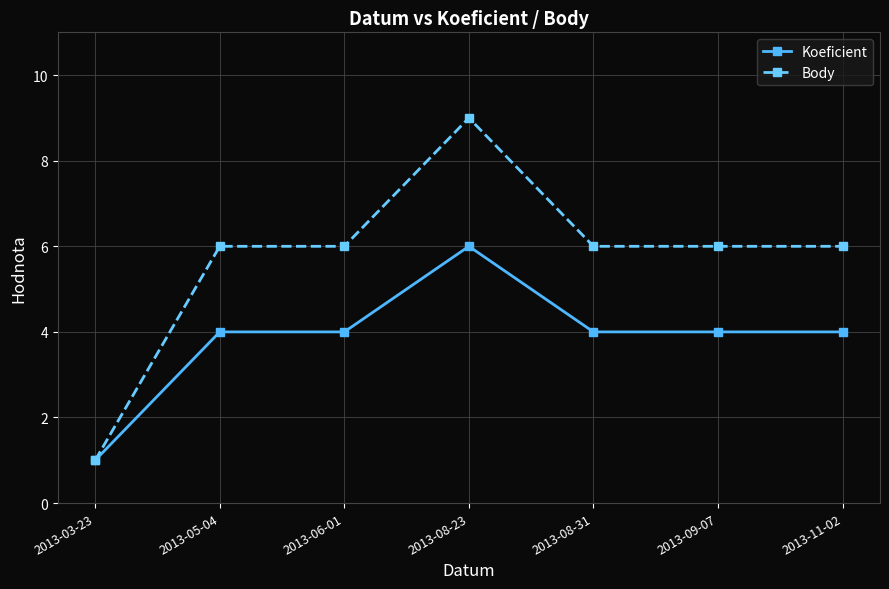

At which label does Koeficient reach its minimum?

2013-03-23